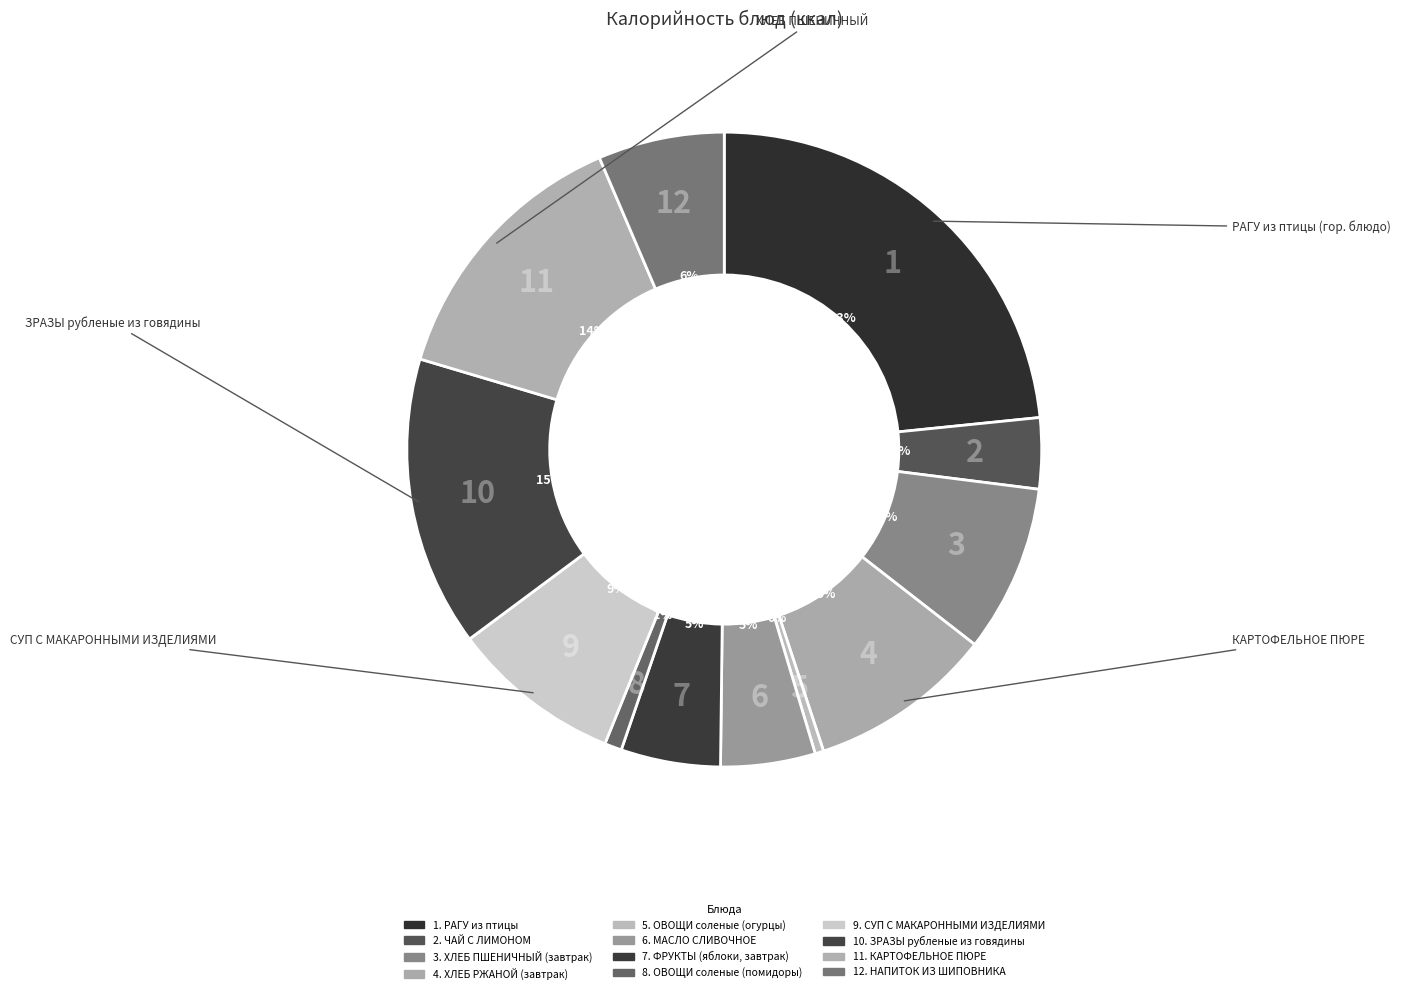

How many slices are in this pie chart?

12